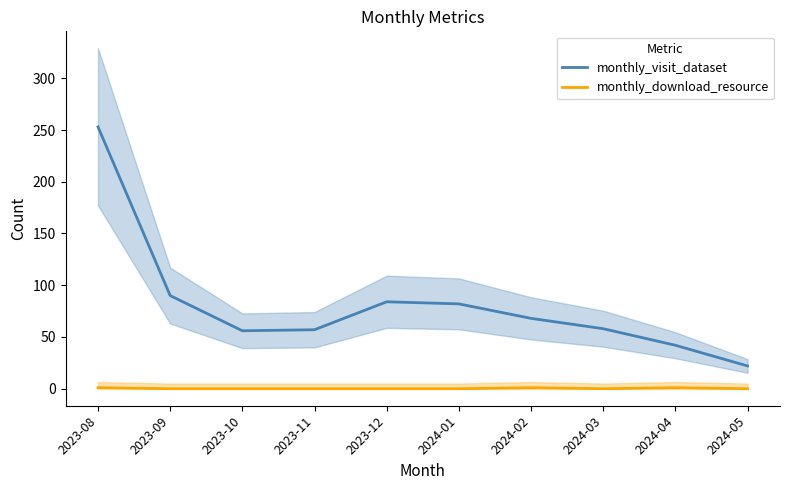

Which series changed the most between 2023-10 and 2023-12?

monthly_visit_dataset